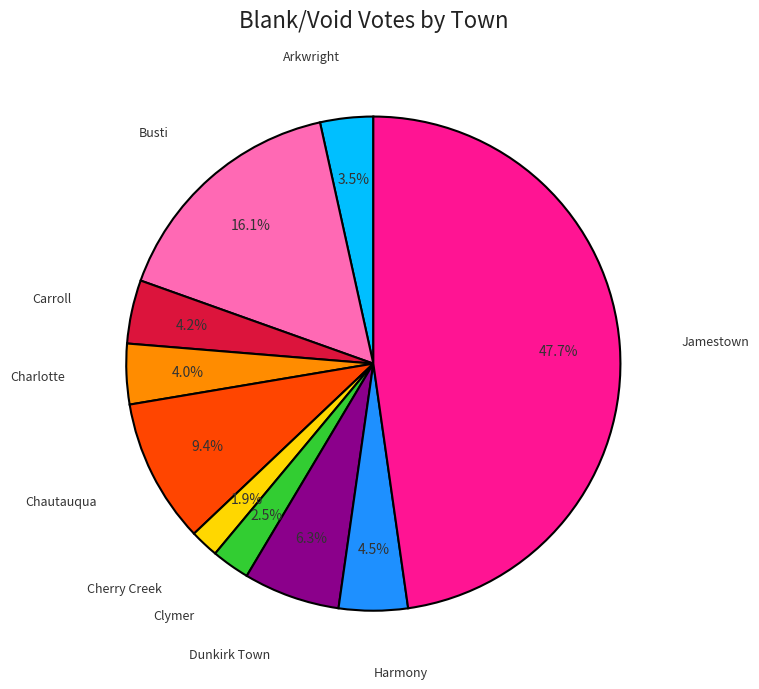

Is there a majority slice in this chart?

No